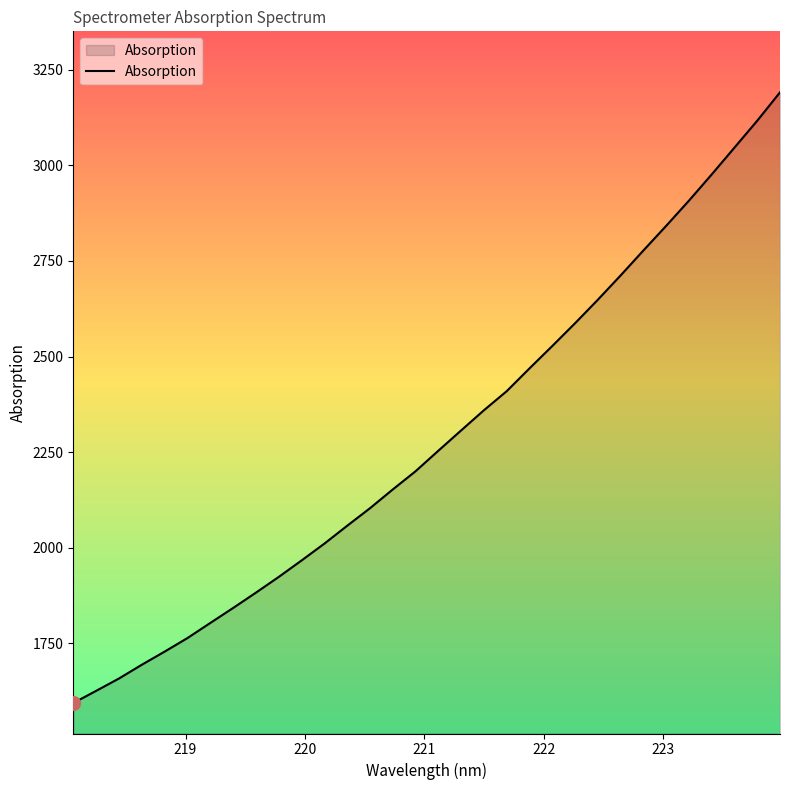

What is the maximum value shown in the chart?

3191.2